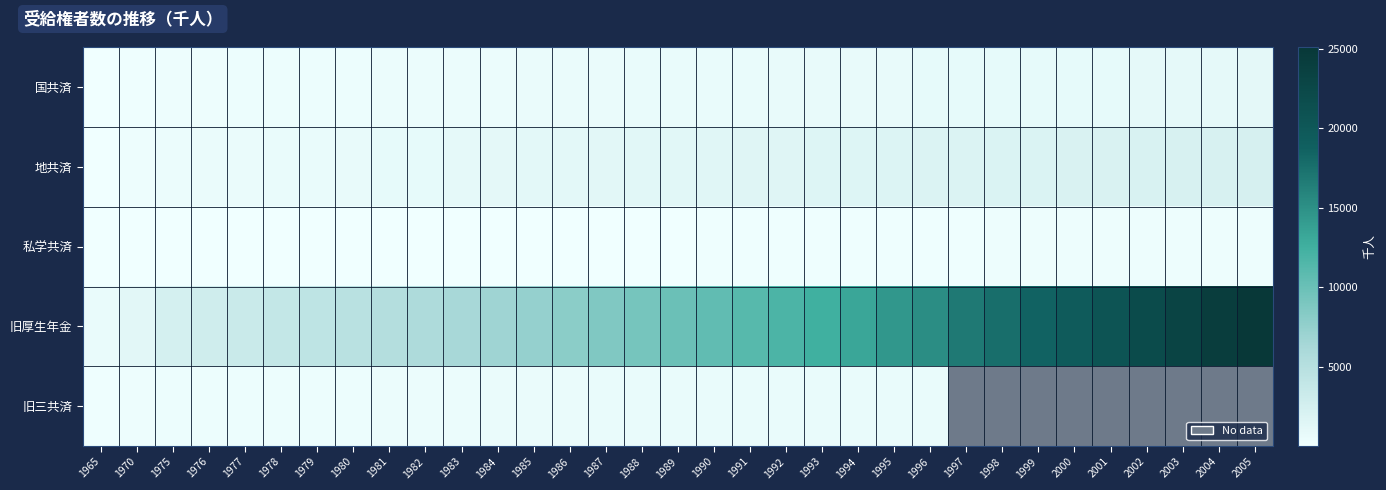

What is the difference between the maximum and minimum values in the 地共済 series?

2188.0